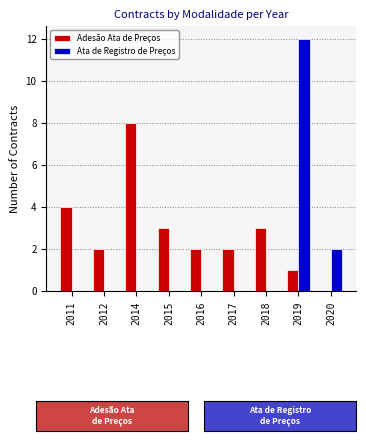

What is the maximum value for Adesão Ata de Preços?

8